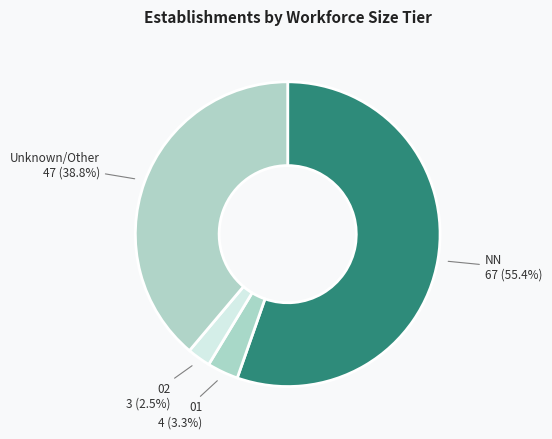

Count the number of slices in the pie.

4